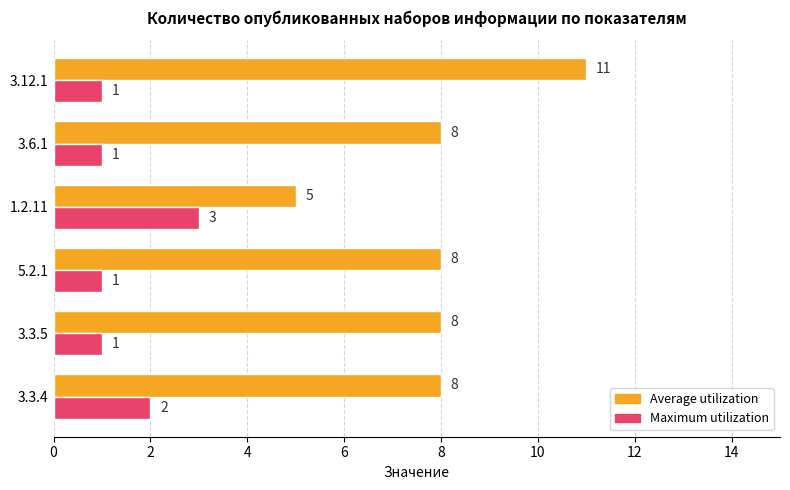

The Average utilization series shows 7 at 1.2.11. True or false?

False